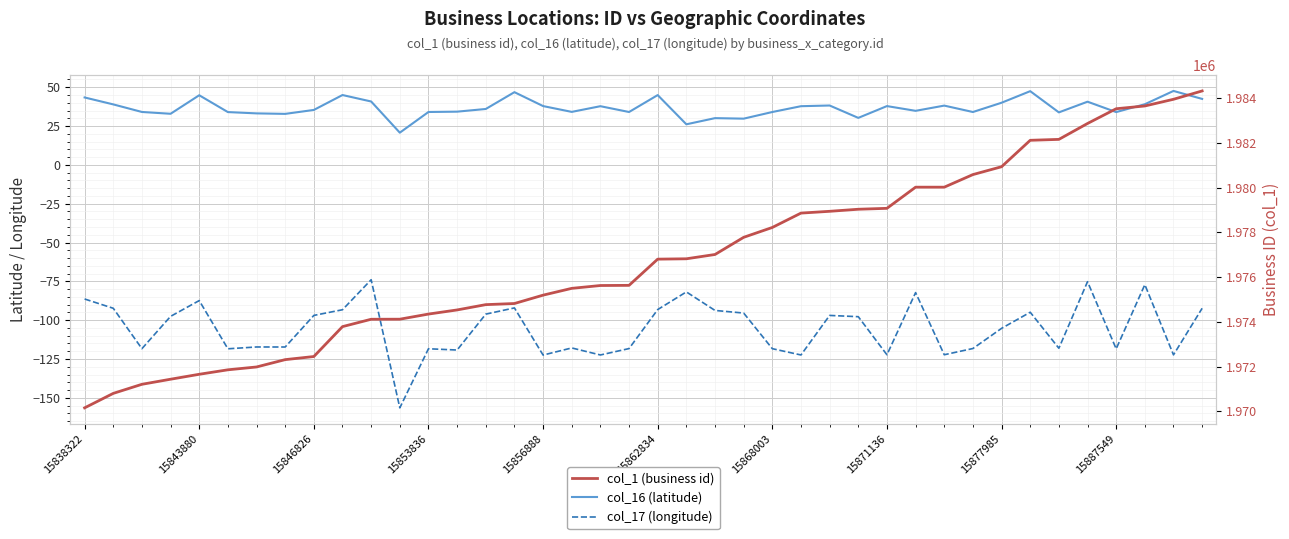

Rank the categories by col_17 (longitude) value from highest to lowest.

10, 35, 37, 21, 29, 15838322, 15856888, 15, 15843880, 39, 20, 15887549, 22, 33, 23, 14, 15877985, 26, 15853836, 27, 32, 15868003, 15871136, 17, 34, 31, 19, 15846826, 24, 12, 15862834, 36, 13, 30, 28, 38, 18, 25, 16, 11